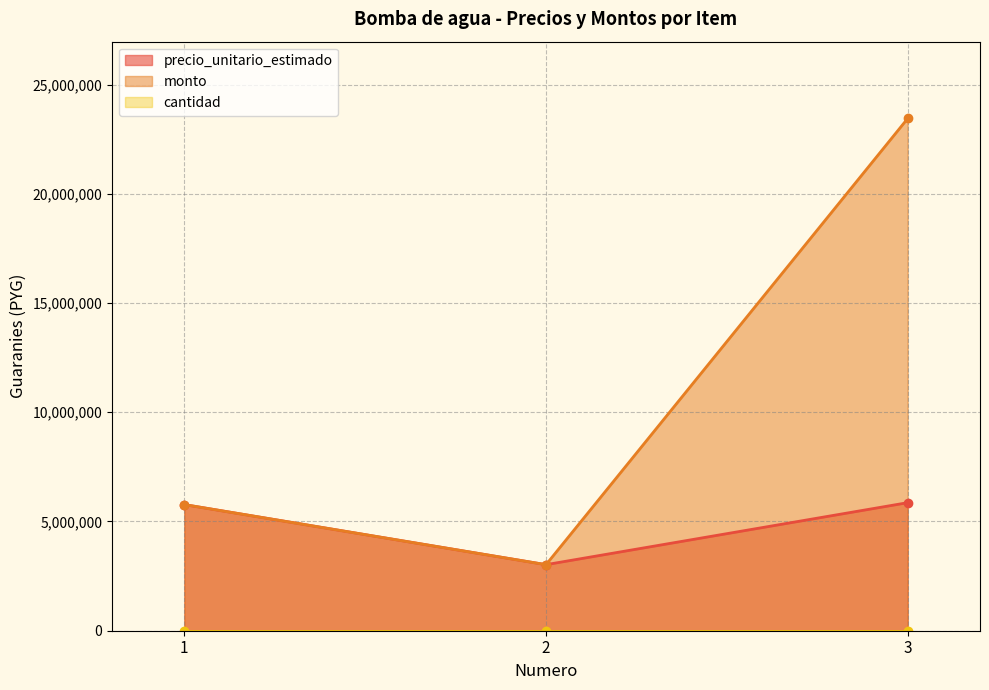

Reading right to left, transcribe all the data shown in this chart.

precio_unitario_estimado: 5861743	3024151	5774071
monto: 23446972	3024151	5774071
cantidad: 4	1	1